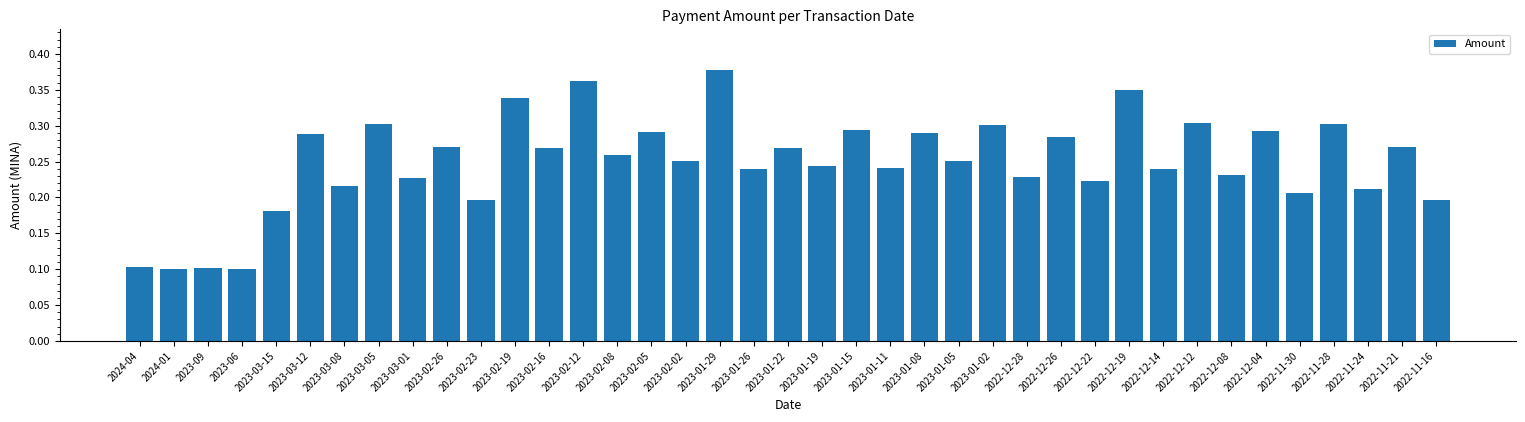

What is the sum of all values?

9.7